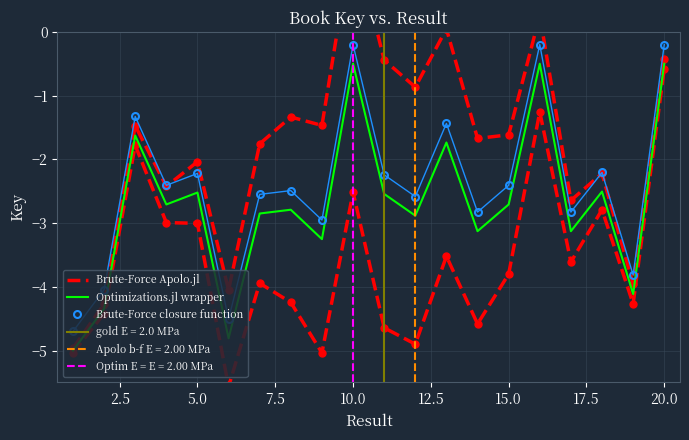

What is the maximum value for Optimizations.jl wrapper?

-0.5